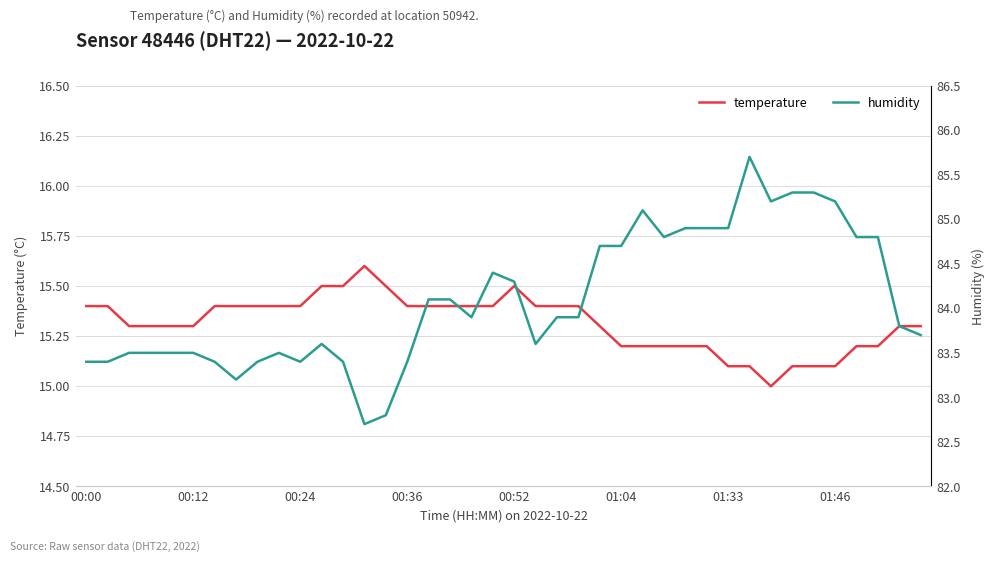

At 26, list the series in order from smallest to largest.

temperature, humidity